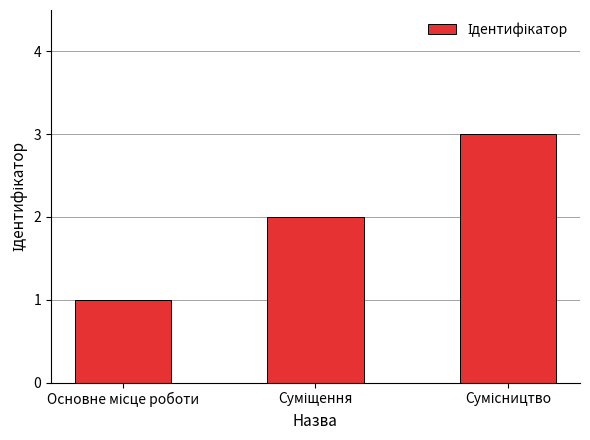

What is the maximum value shown in the chart?

3